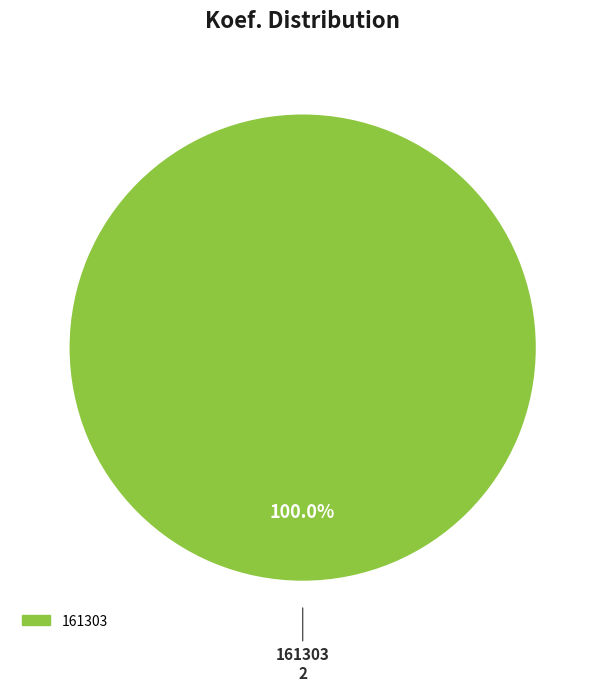

Is there any slice that represents more than half of the pie?

Yes